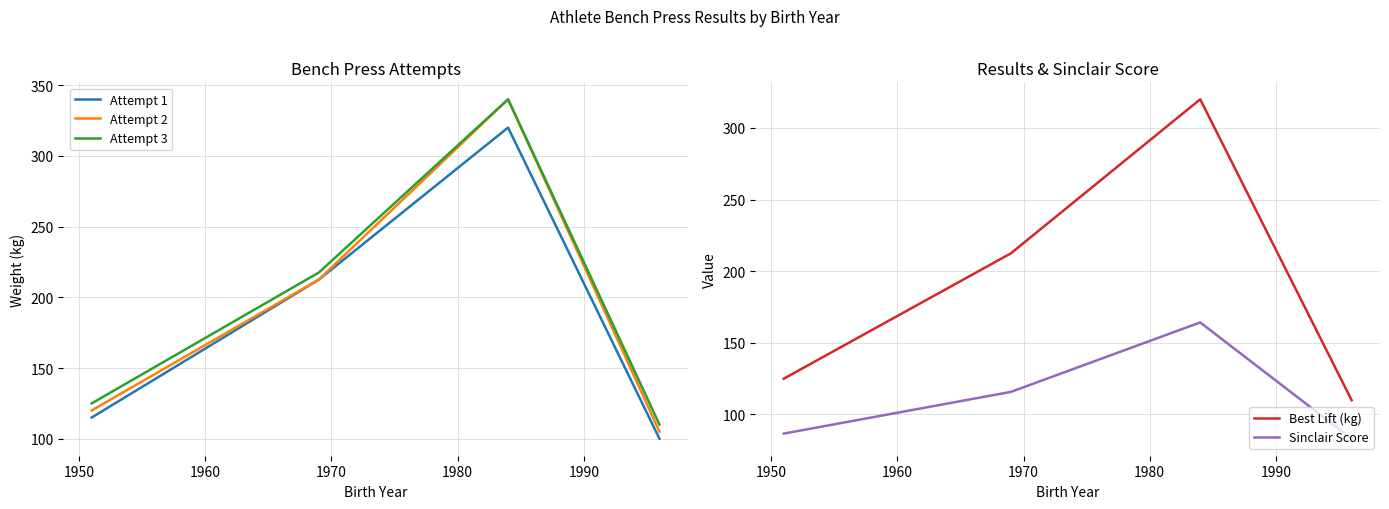

What is the minimum value shown in the chart?

83.1